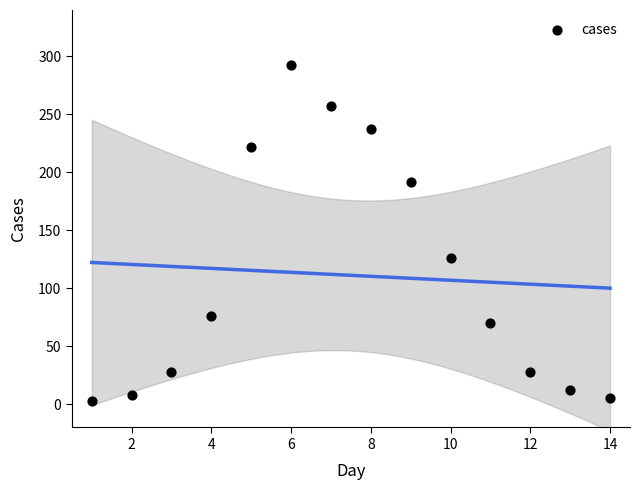

What Y value in the scatter plot is closest to 148?

126